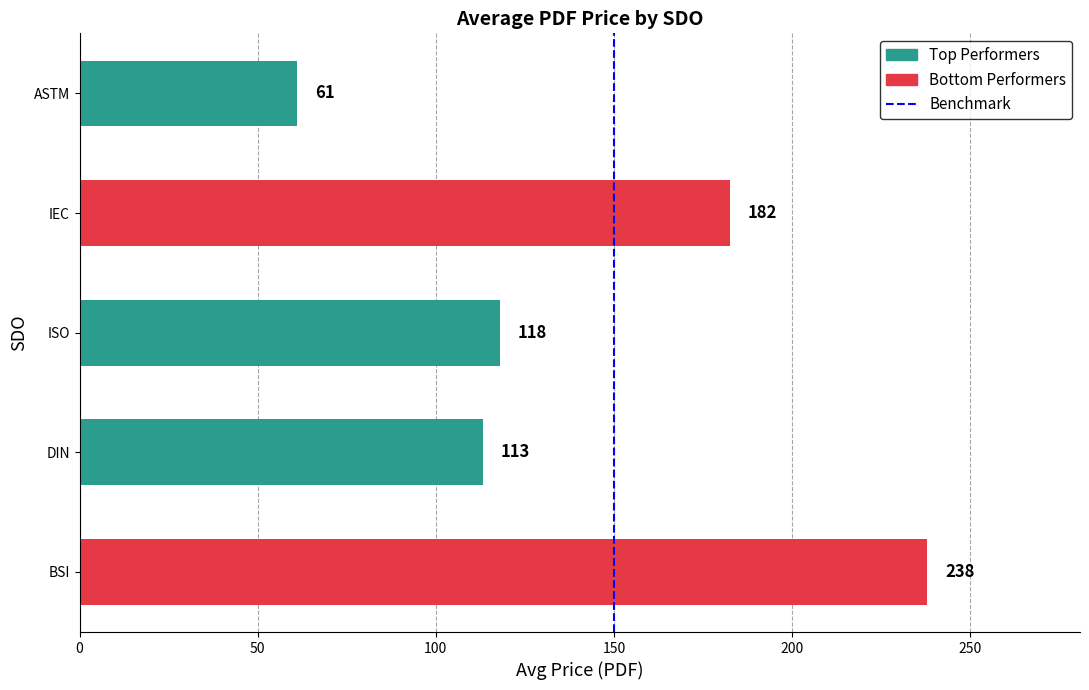

Is it true that the value at ISO is 118.0?

True